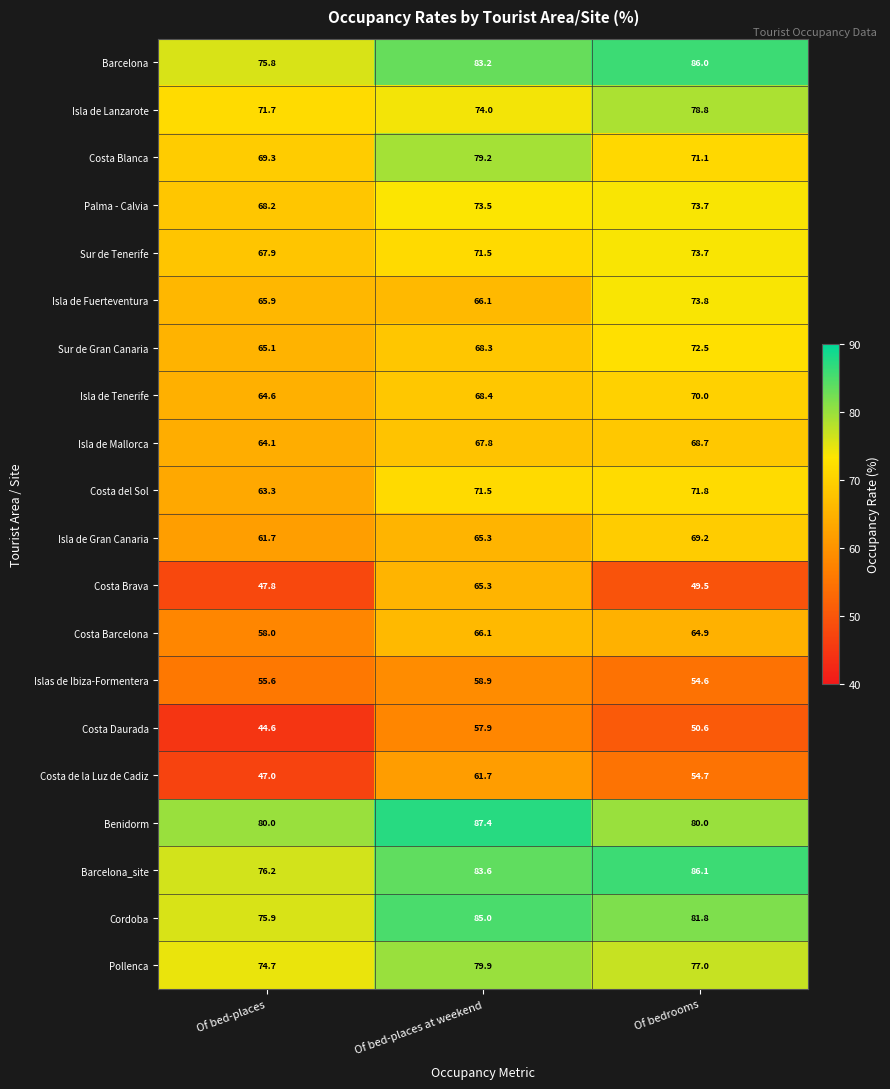

Which label corresponds to the largest value in the chart?

Of bed-places at weekend